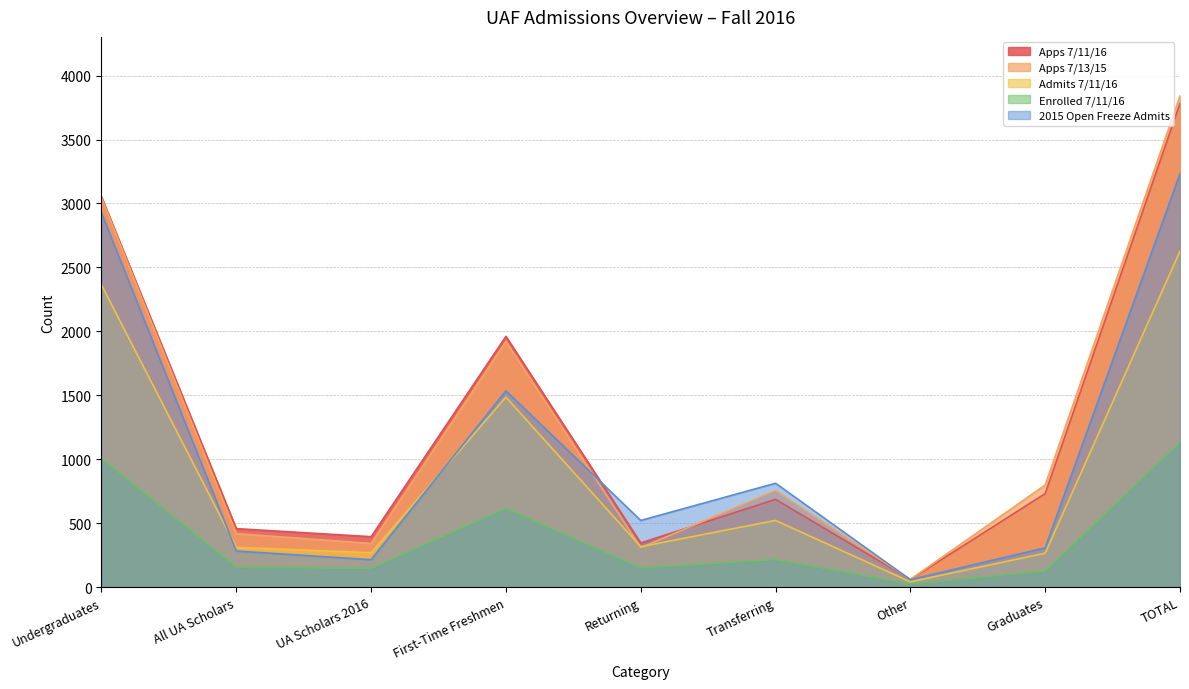

What are all the series names shown in the legend?

Apps 7/11/16, Apps 7/13/15, Admits 7/11/16, Enrolled 7/11/16, 2015 Open Freeze Admits